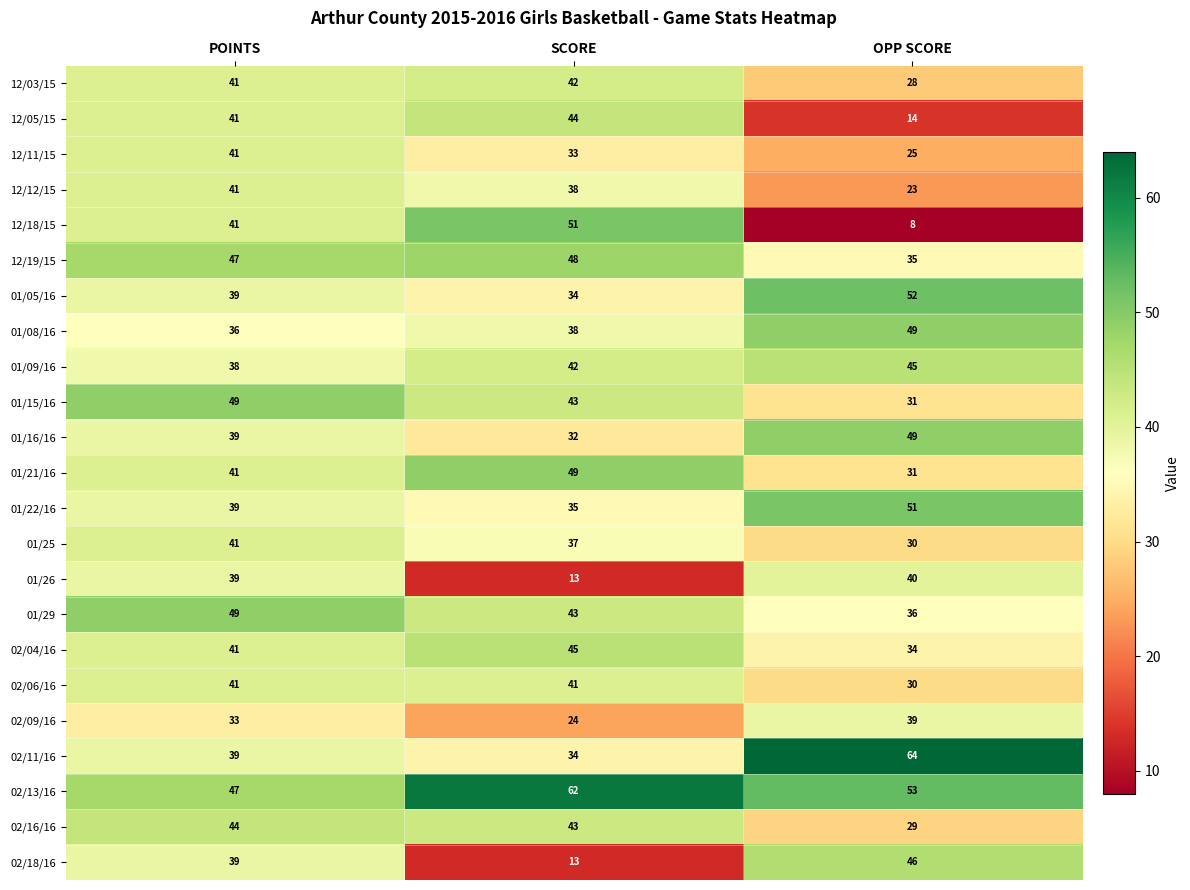

At which label is 12/18/15 closest to 29?

POINTS